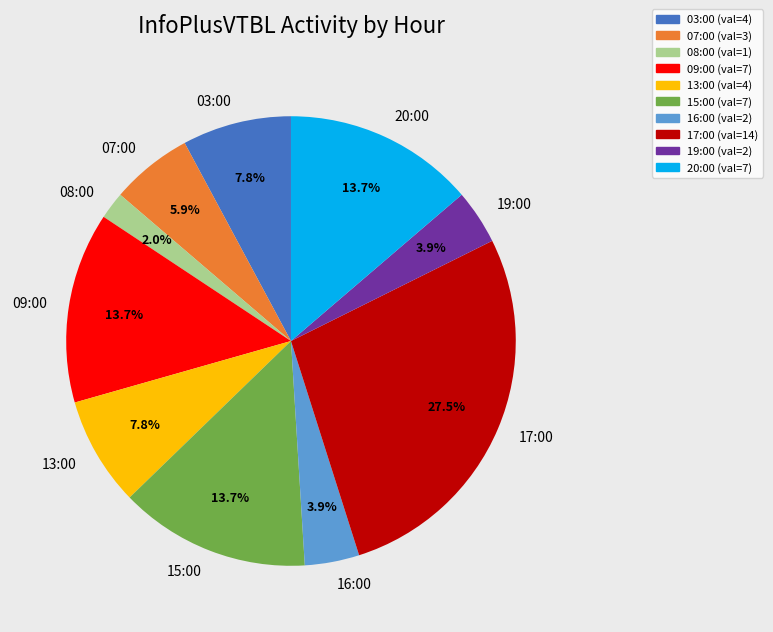

What is the largest slice in the pie chart?

17:00